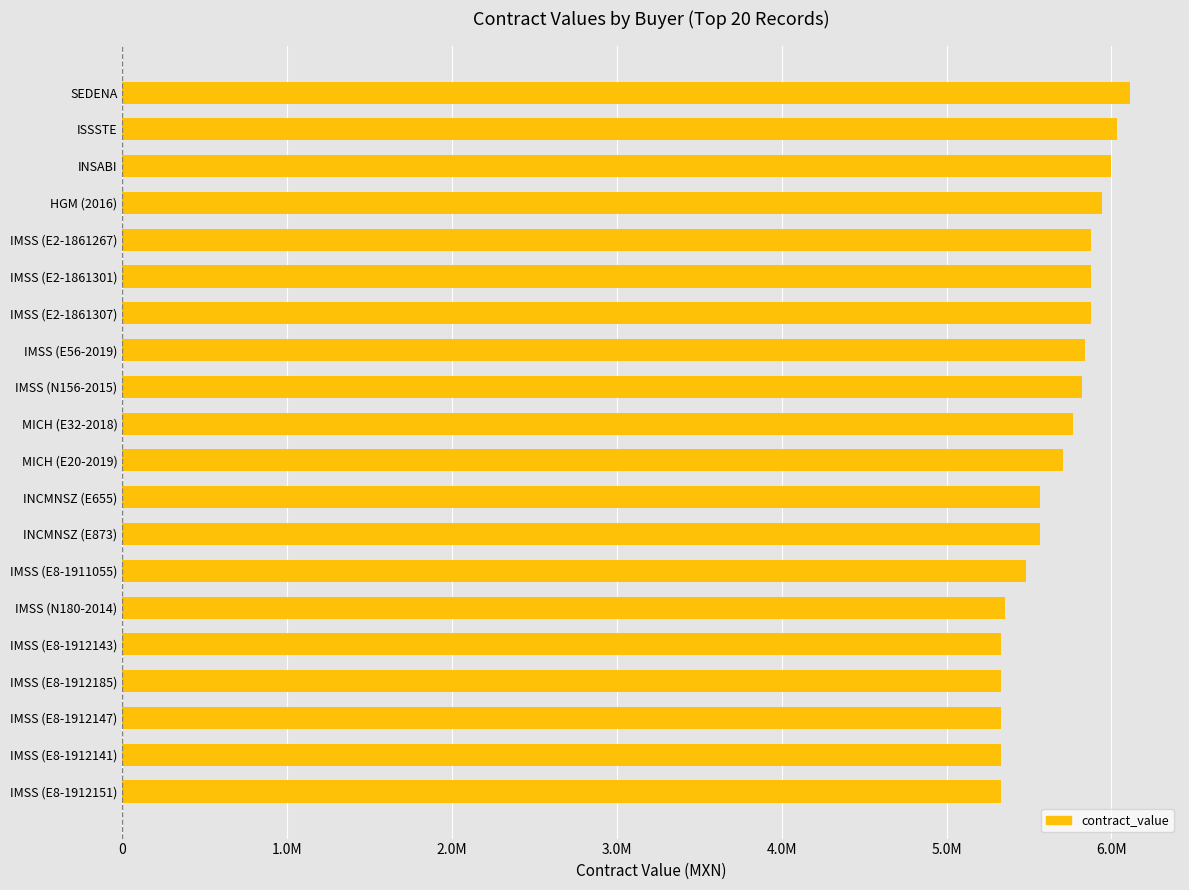

Are the bars grouped side by side (vs. stacked)?

No